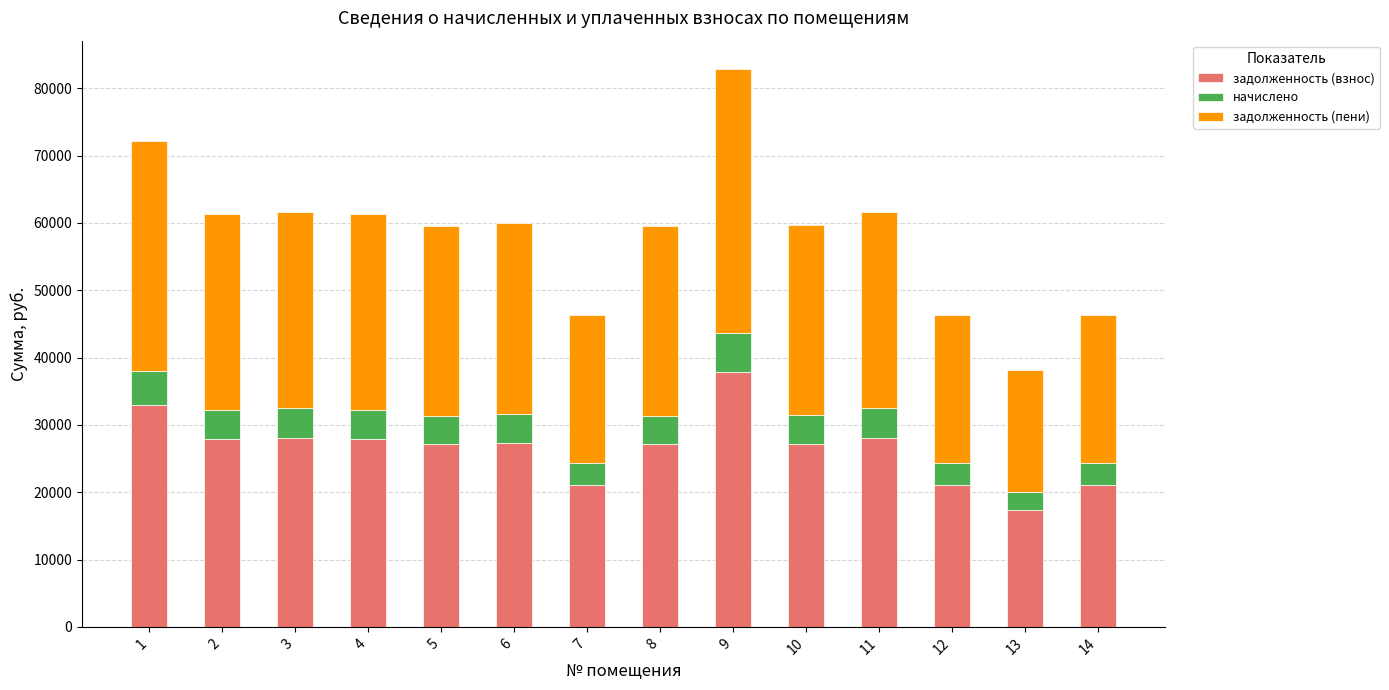

What is the maximum value for задолженность (взнос)?

37811.5